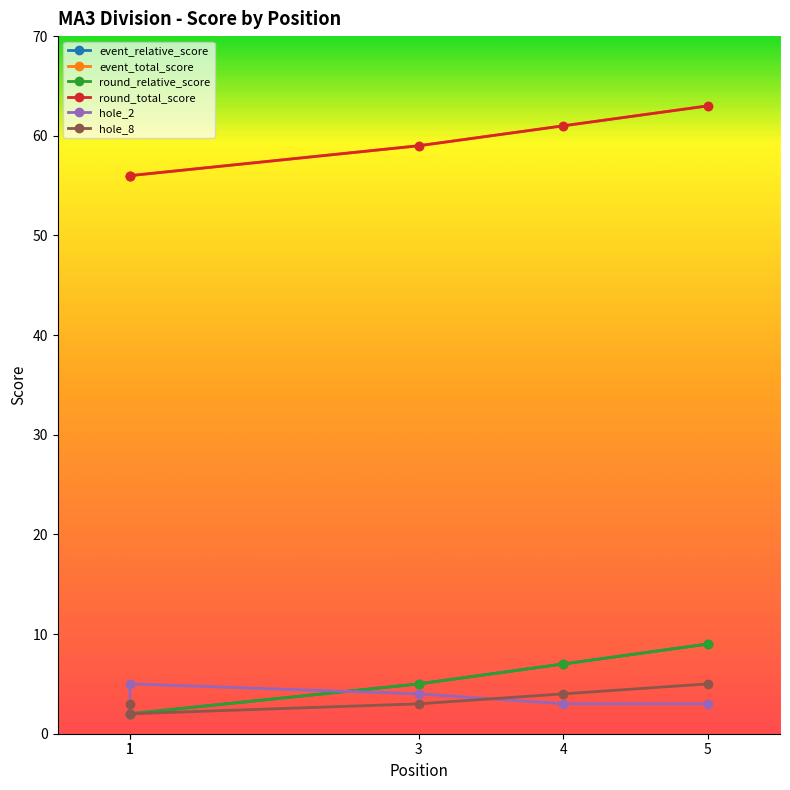

How many data points in hole_8 are less than 3?

1